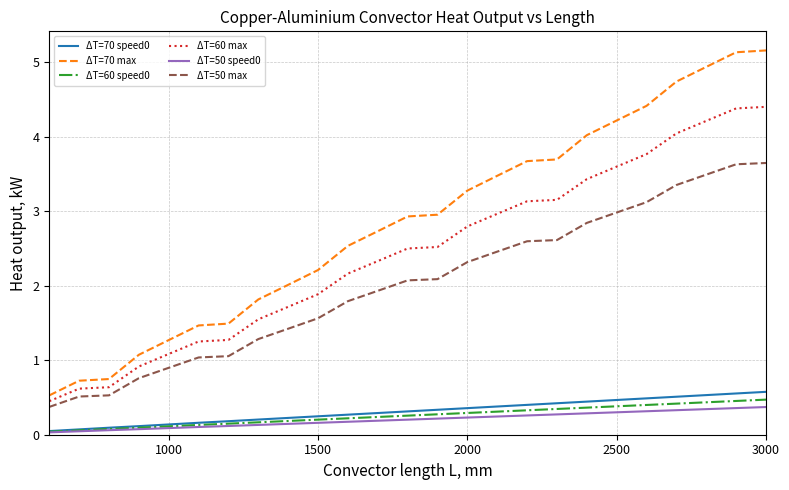

What is the greatest value displayed?

5.2